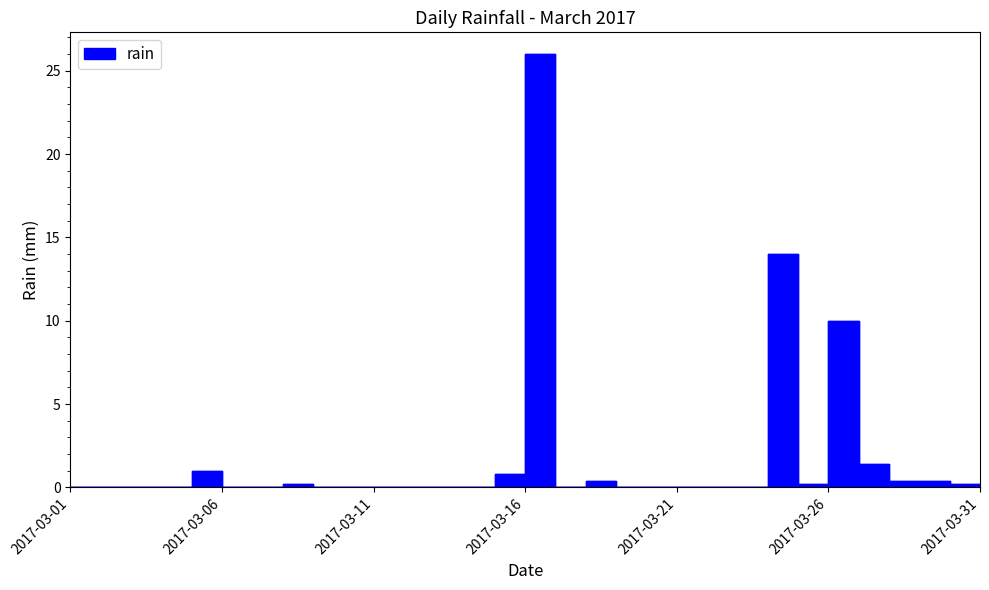

How many lines are shown in the chart?

1